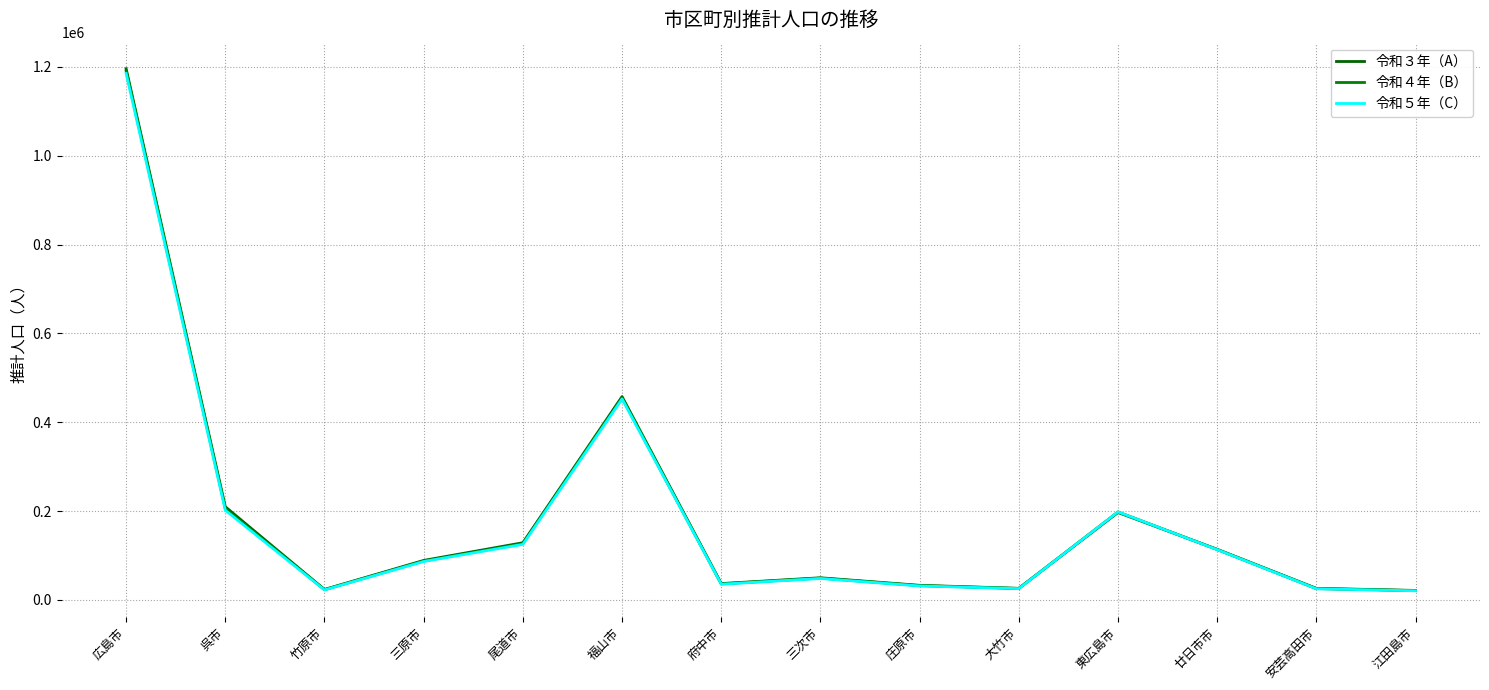

Does the chart display data point markers on the line(s)?

No